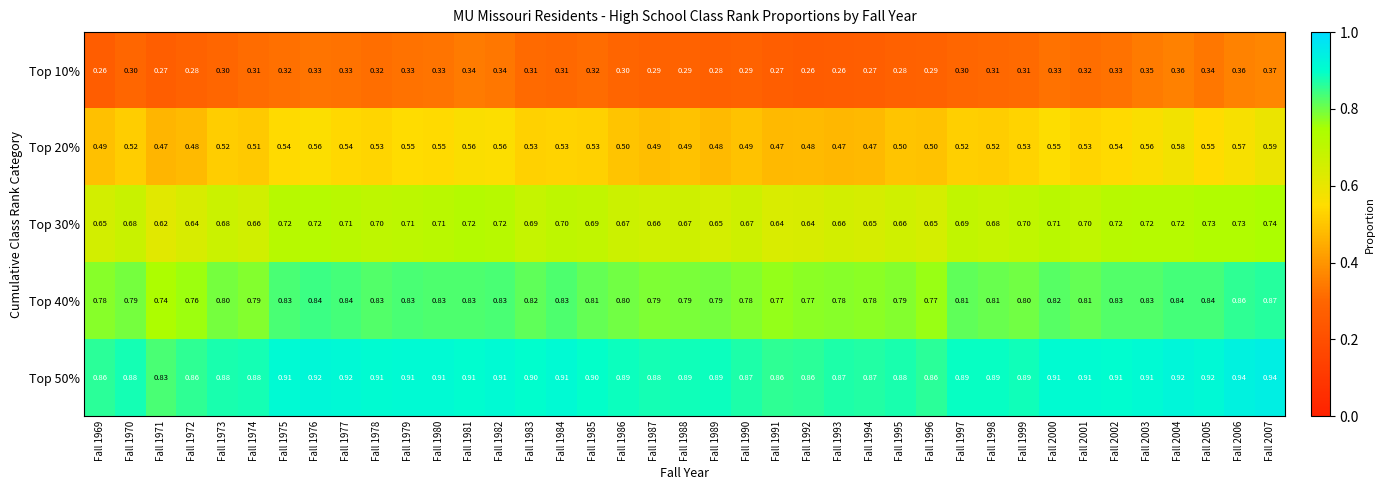

Is the value of Top 20% at Fall 1984 greater than the value of Top 40% at Fall 1975?

No